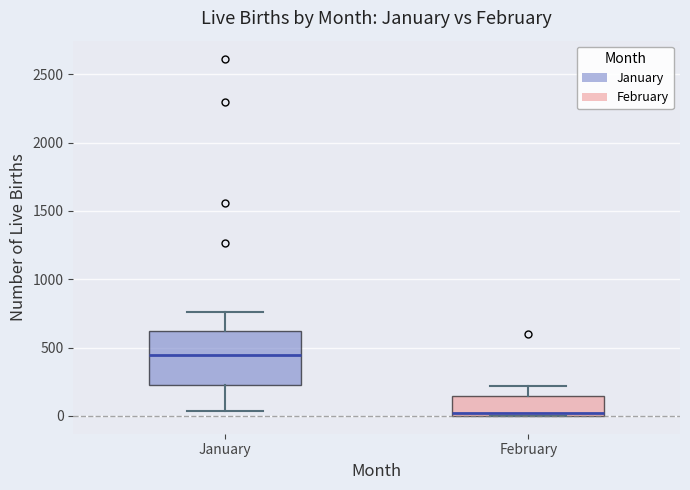

Which box's median line is the lowest?

February